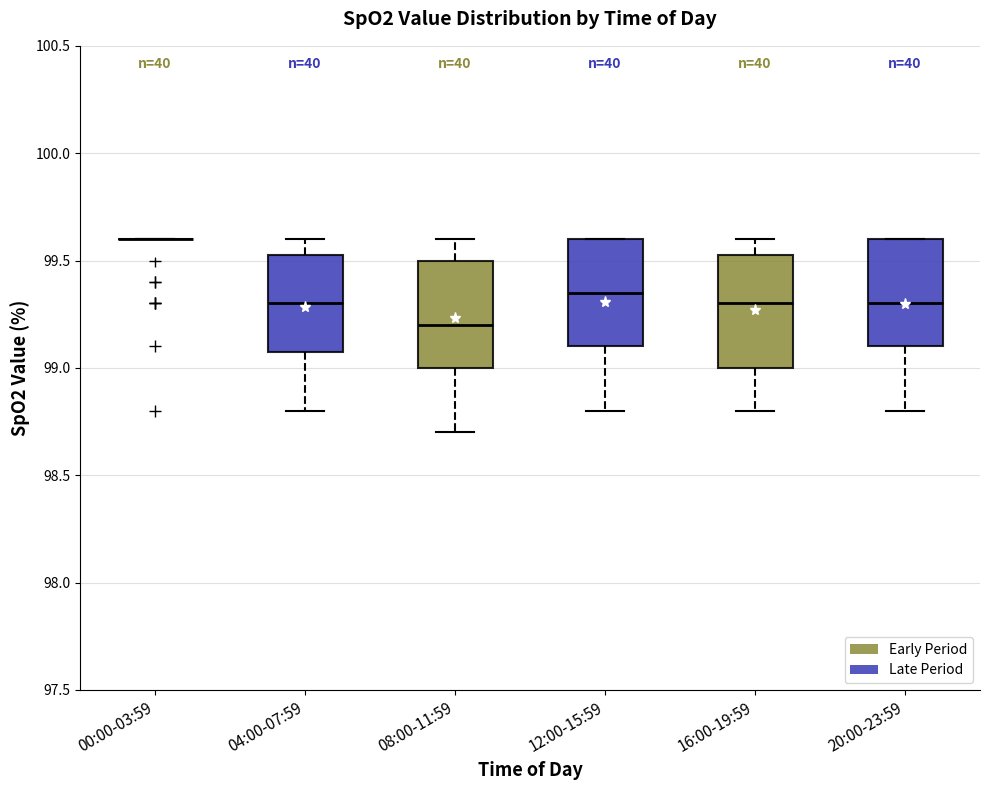

Reading left to right, read every box against the y-axis: the position of its median line, the range the box covers, and the ends of its whiskers. The values are not printed on the chart, so give them approximately, as read against the axis.

00:00-03:59: box collapsed to a line at 99.60, whiskers 99.60 to 99.60
04:00-07:59: median 99.30, box 99.10 to 99.55, whiskers 98.80 to 99.60
08:00-11:59: median 99.20, box 99.00 to 99.50, whiskers 98.70 to 99.60
12:00-15:59: median 99.35, box 99.10 to 99.60, whiskers 98.80 to 99.60
16:00-19:59: median 99.30, box 99.00 to 99.55, whiskers 98.80 to 99.60
20:00-23:59: median 99.30, box 99.10 to 99.60, whiskers 98.80 to 99.60